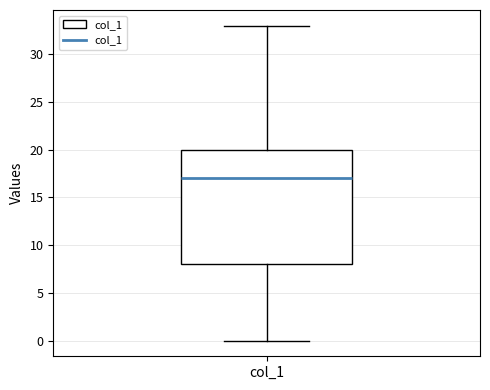

Transcribe this box plot: give where the median line is, the range the box spans, and where the two whiskers end, as read against the y-axis. The values are not printed on the chart, so give them approximately, as read against the axis.

median 17, box 8 to 20, whiskers 0 to 33